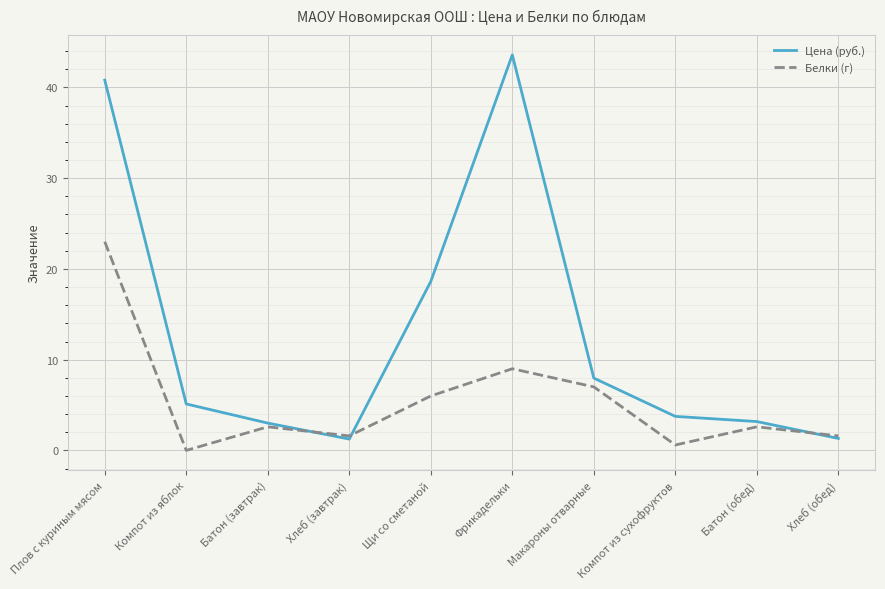

In Цена (руб.), how many points are higher than both neighbors (excluding endpoints)?

1